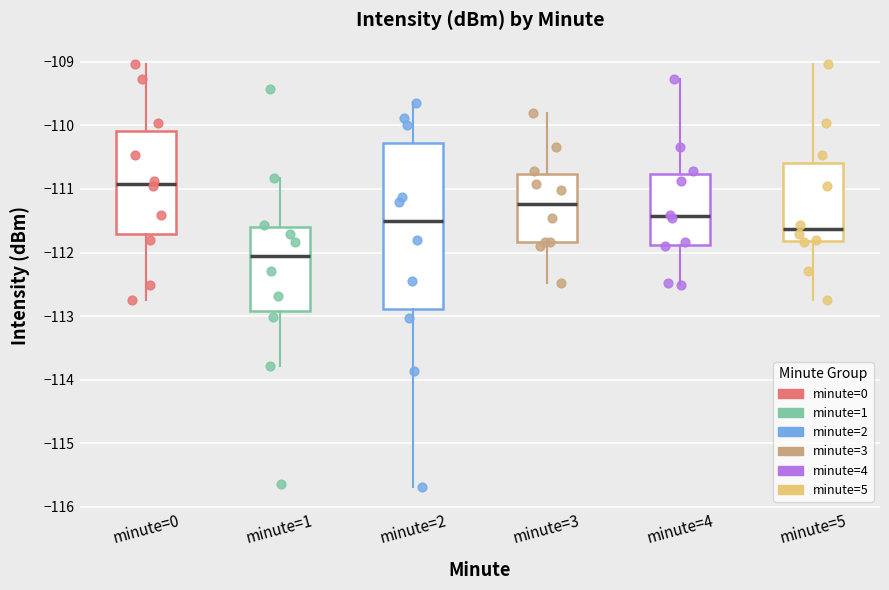

Where does the lower whisker of the box for minute=4 end on the y-axis? The values are not printed on the chart, so give them approximately, as read against the axis.

-112.5